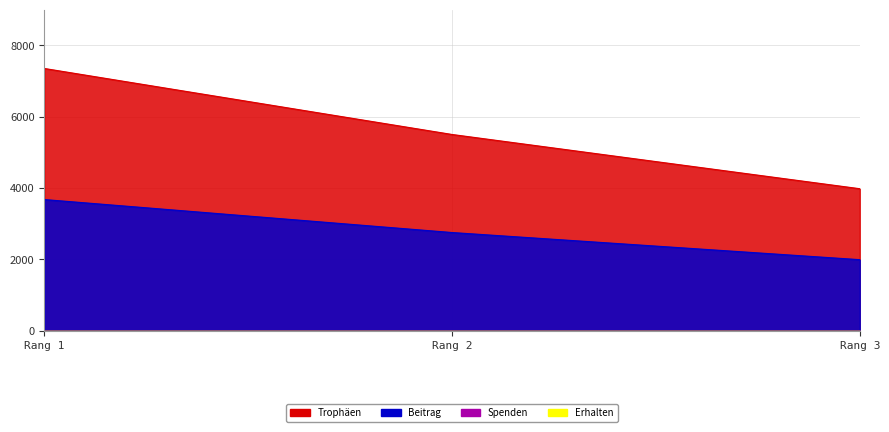

What is the difference between the Trophäen values at Rang 3 and Rang 2?

1521